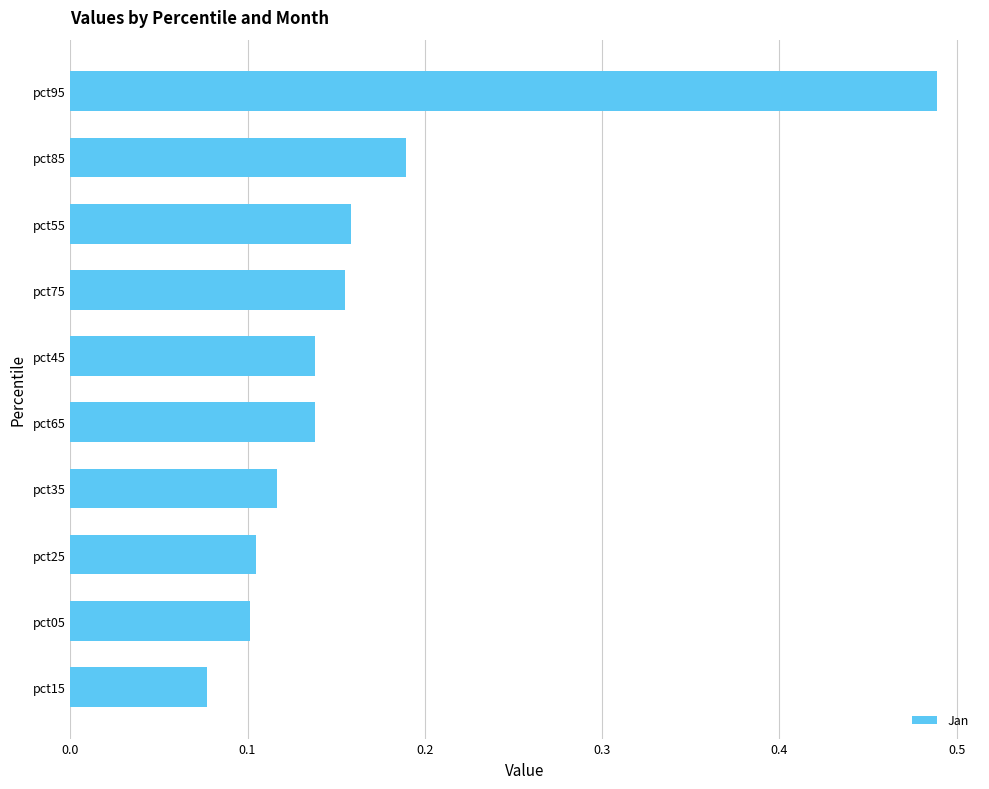

What is the difference between the values at pct95 and pct15?

0.4